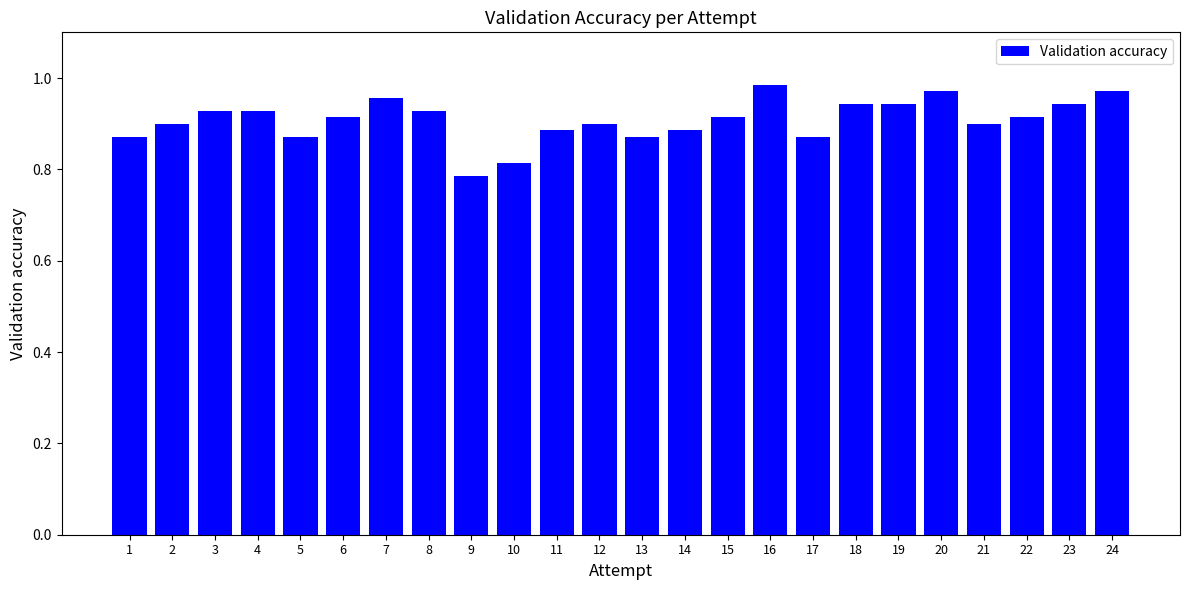

The value at 15 is 0.9. True or false?

True